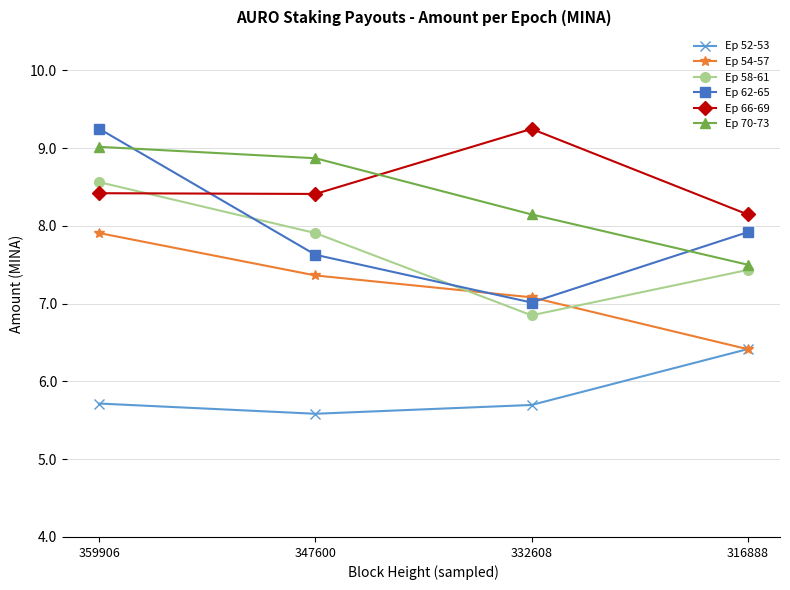

True or false: Ep 66-69 and Ep 62-65 cross at least once.

True